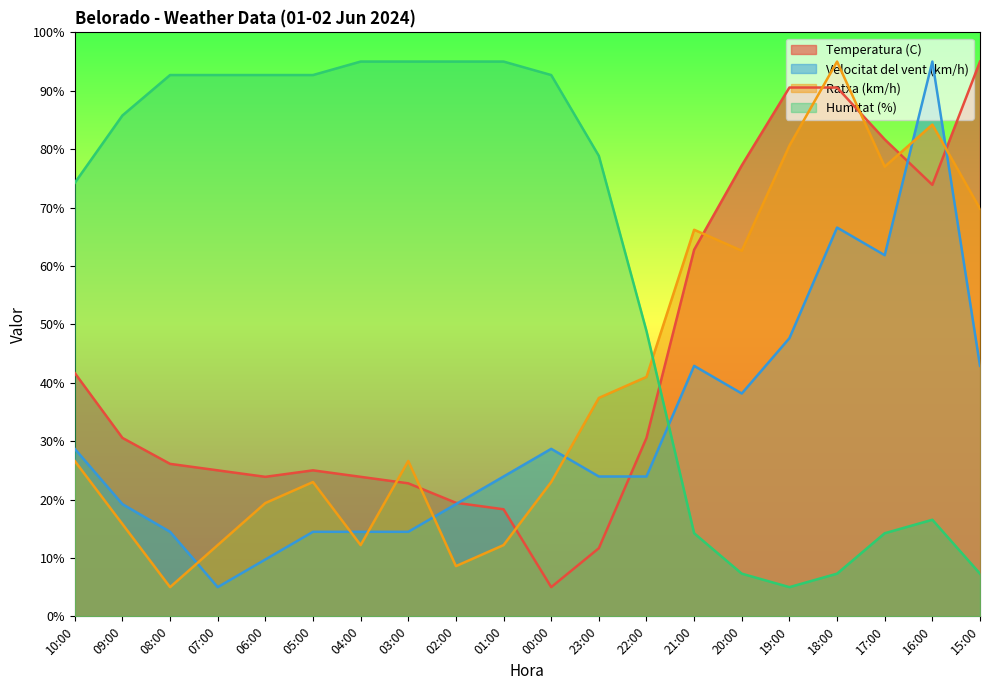

In Velocitat del vent (km/h), how many points are higher than both neighbors (excluding endpoints)?

4